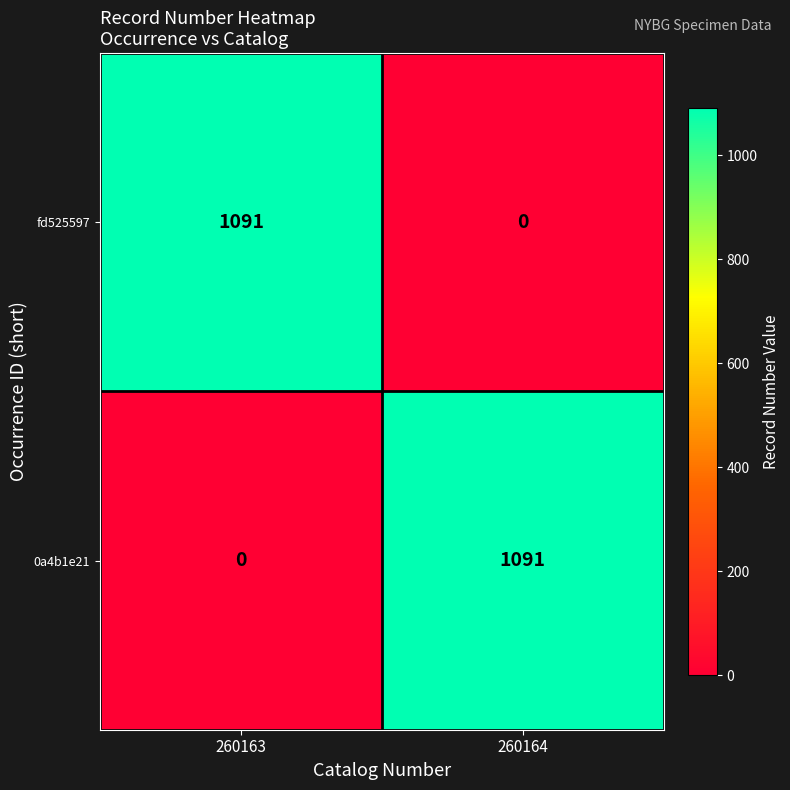

The 0a4b1e21 series shows 672 at 260163. True or false?

False